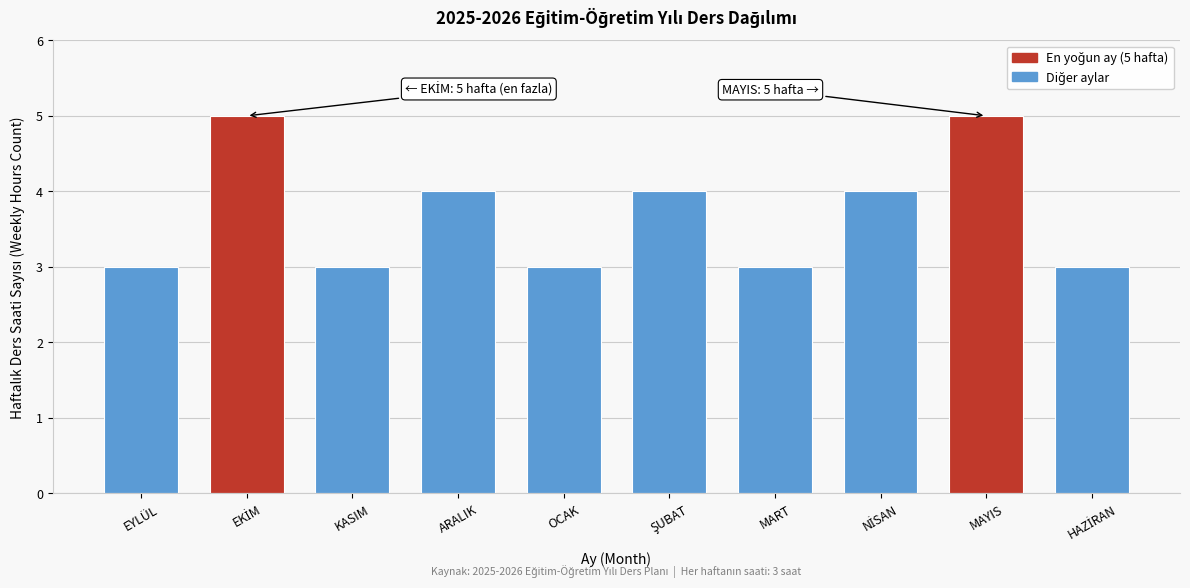

Reading left to right, list all the values displayed in this chart.

3	5	3	4	3	4	3	4	5	3